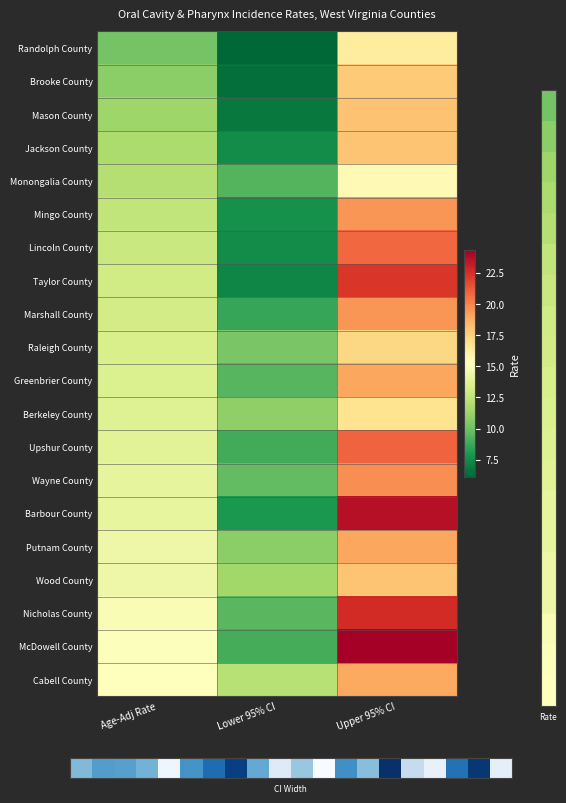

At which category is the sum across all series the highest?

Upper 95% CI